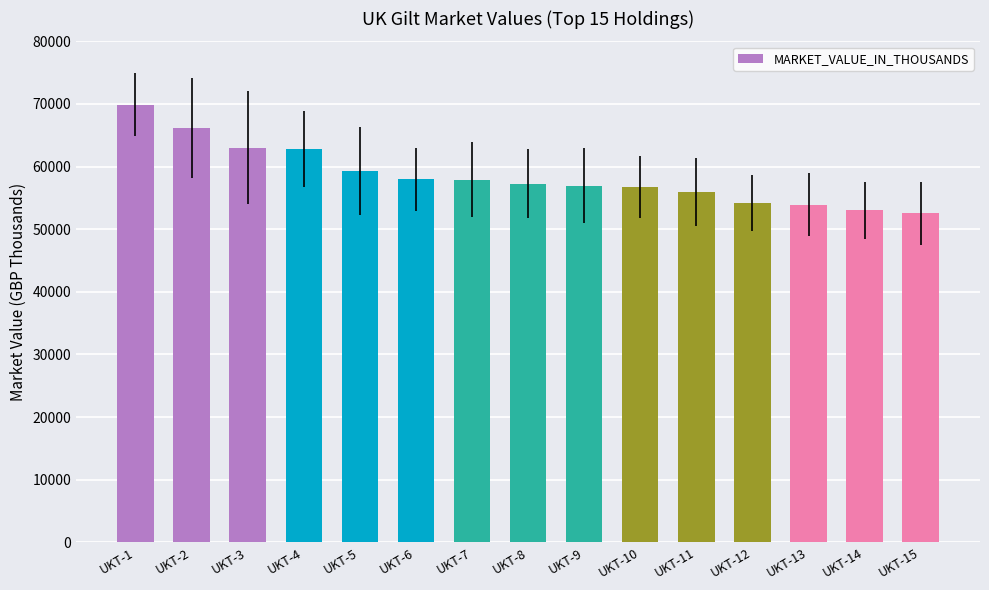

The value at UKT-11 is 55938. True or false?

True